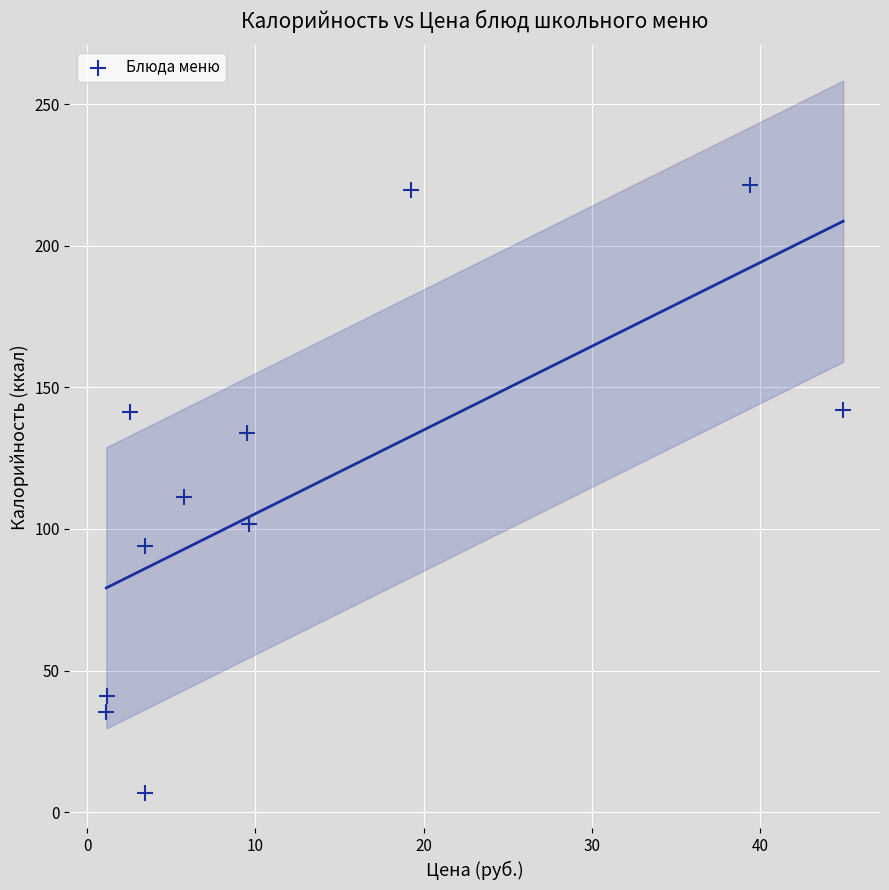

What is the average X value?

12.8